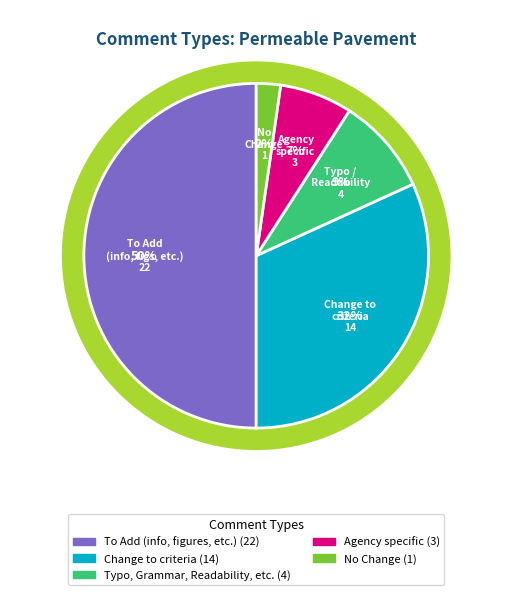

What is the change in value from To Add (info, figures, etc.) to Change to criteria?

-8